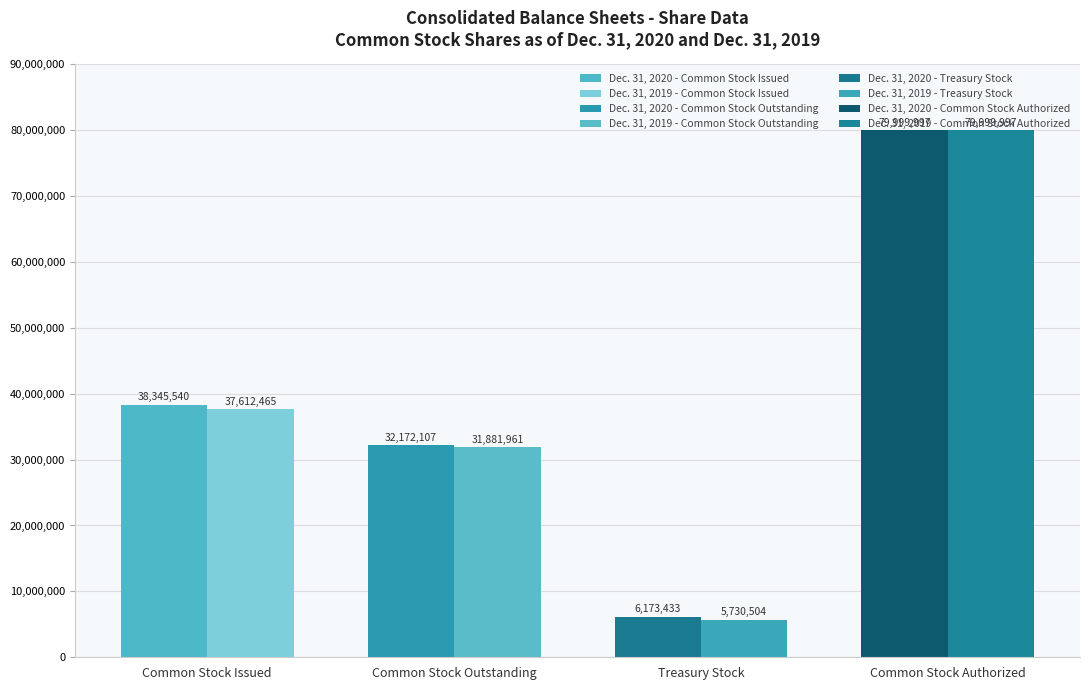

What is the smallest value displayed?

5730504